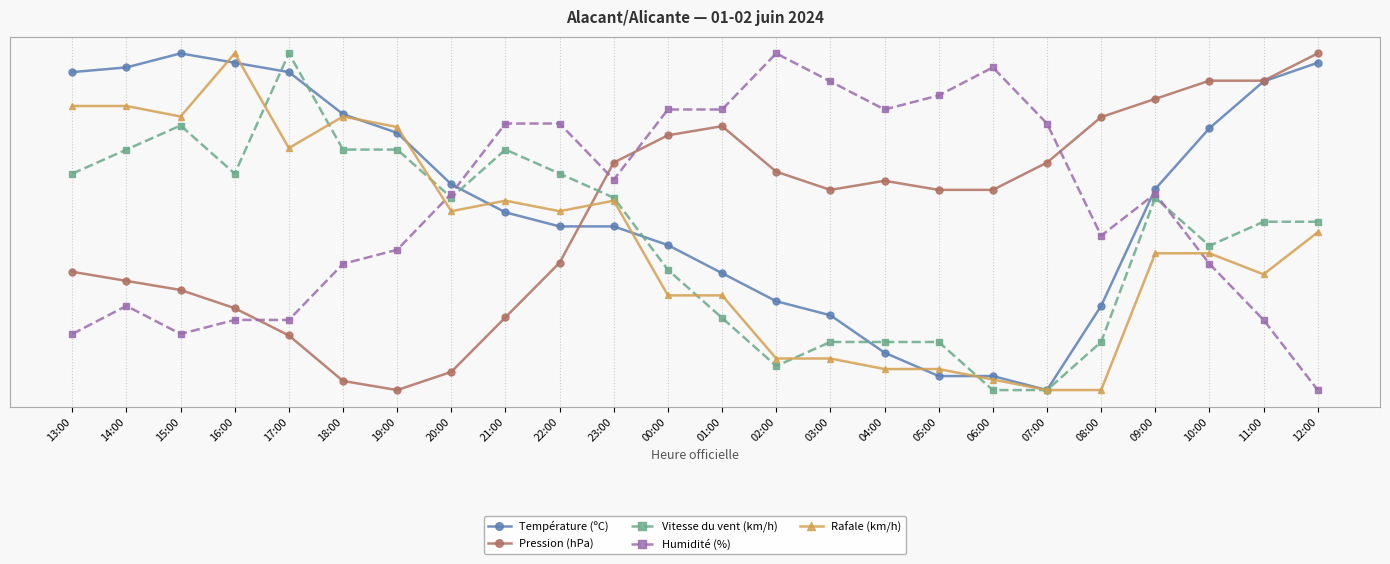

What is the average value of the Humidité (%) series?

54.2